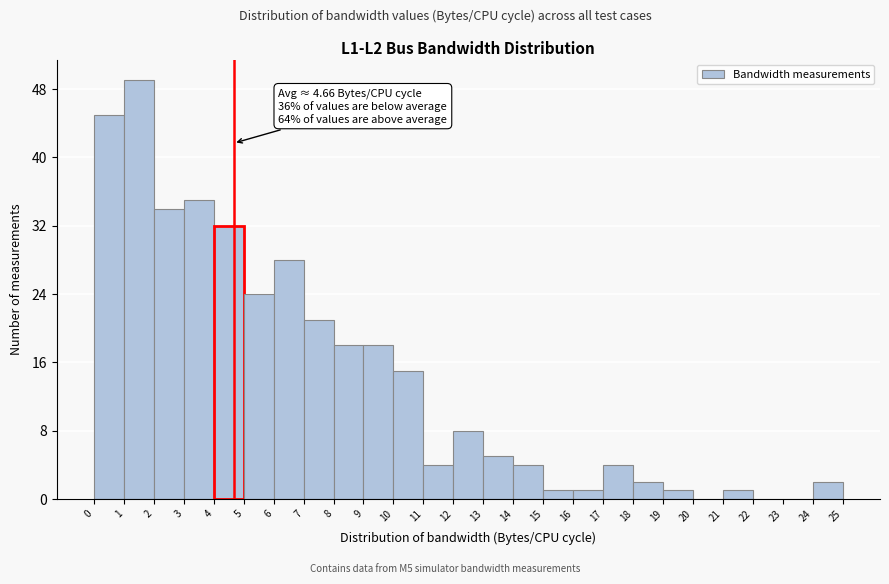

Which range on the x-axis has the tallest bar?

1 to 2